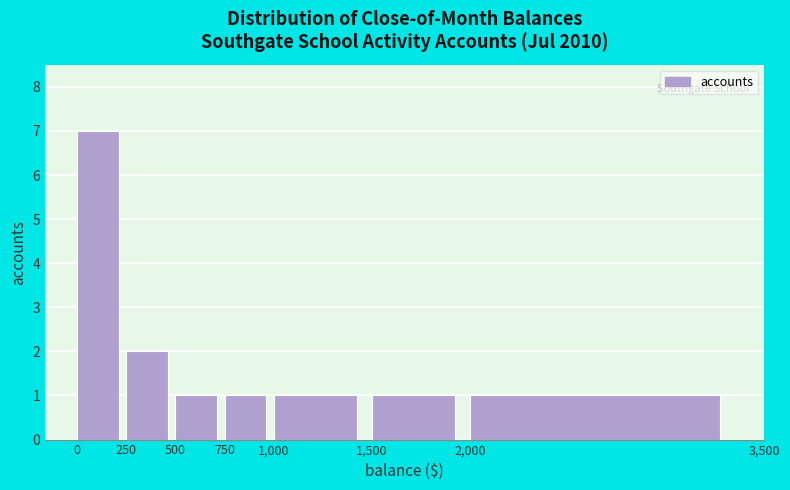

Which range on the x-axis has the tallest bar?

0 to 250